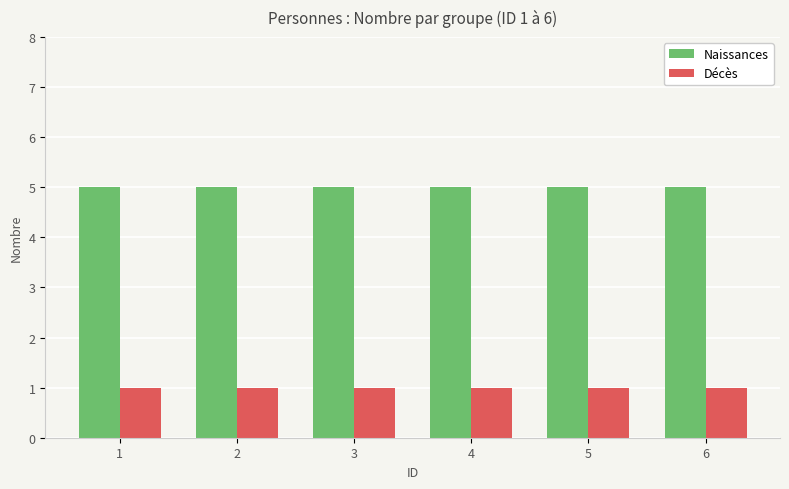

Reading right to left, transcribe all the data shown in this chart.

Naissances: 5	5	5	5	5	5
Décès: 1	1	1	1	1	1